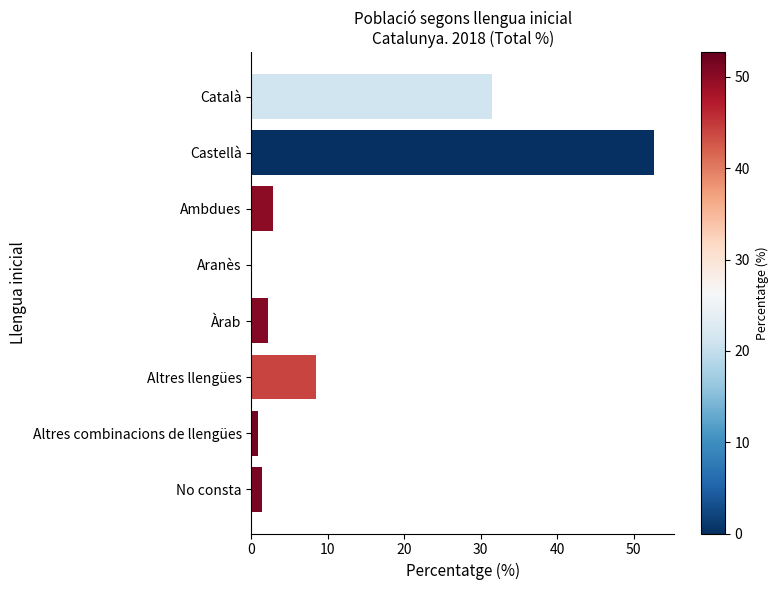

What is the maximum value shown in the chart?

52.7